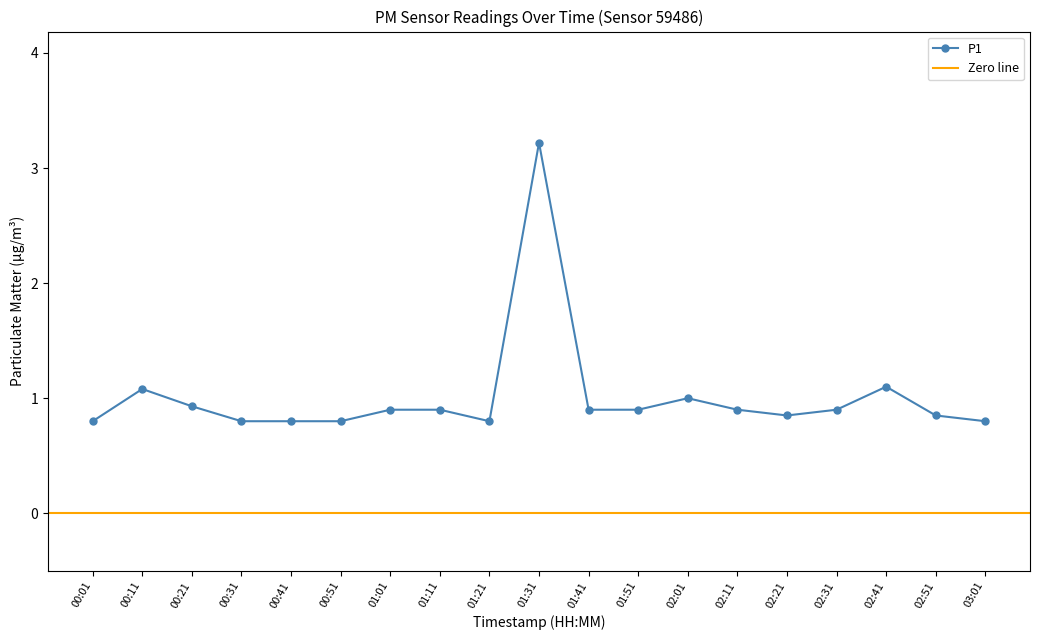

Is it true that the value at 02:21 is 0.8?

True